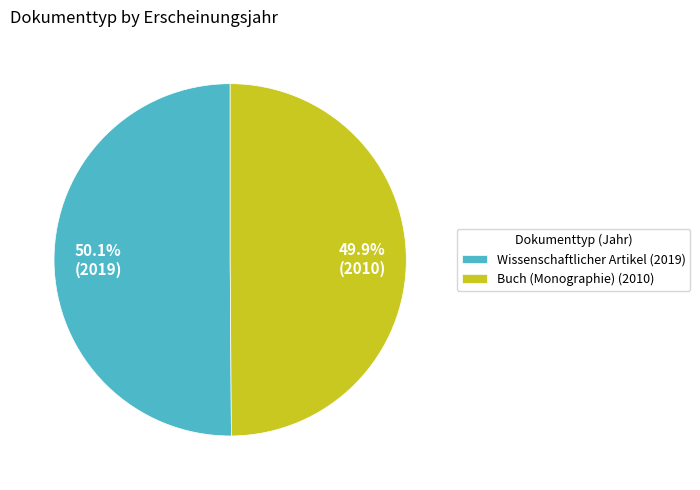

Is it true that Wissenschaftlicher Artikel (2019) is 50% of the pie?

True